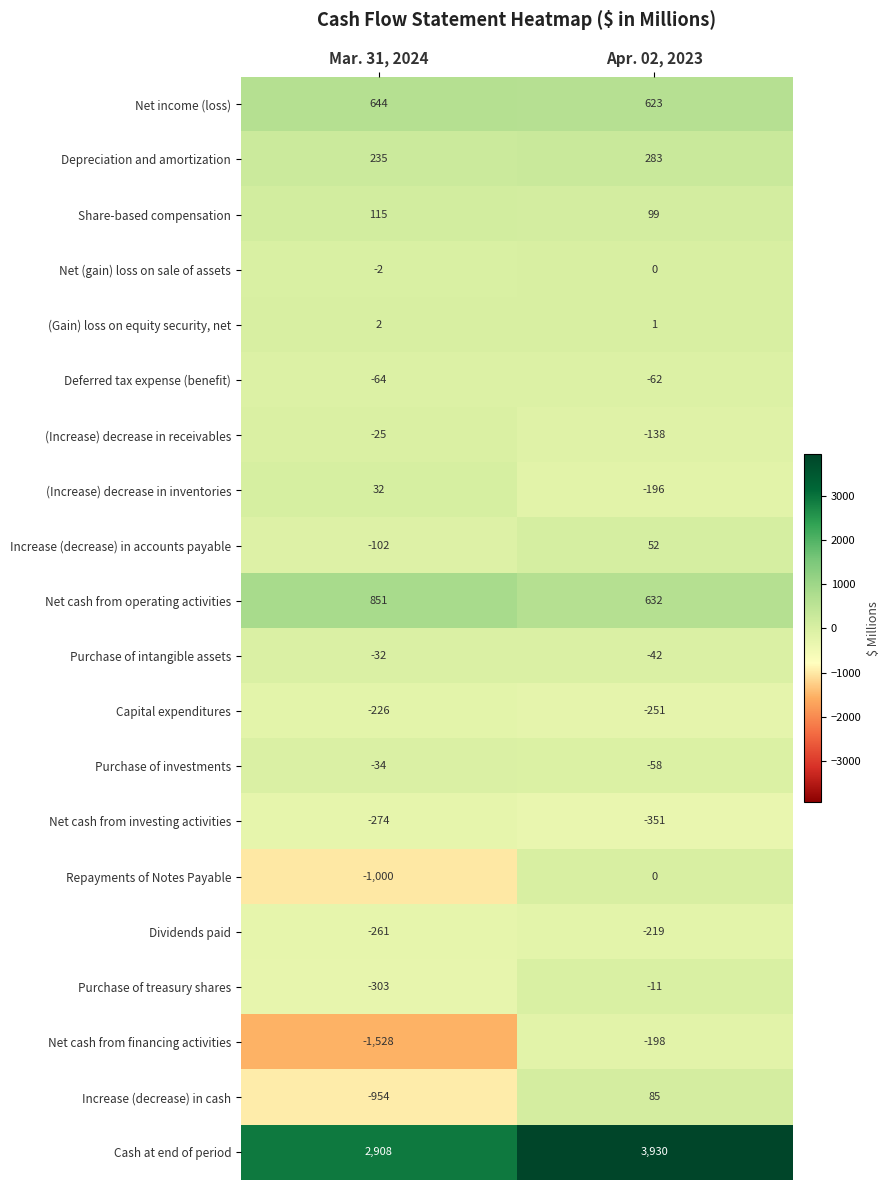

Which series has the largest range (max minus min)?

Net cash from financing activities